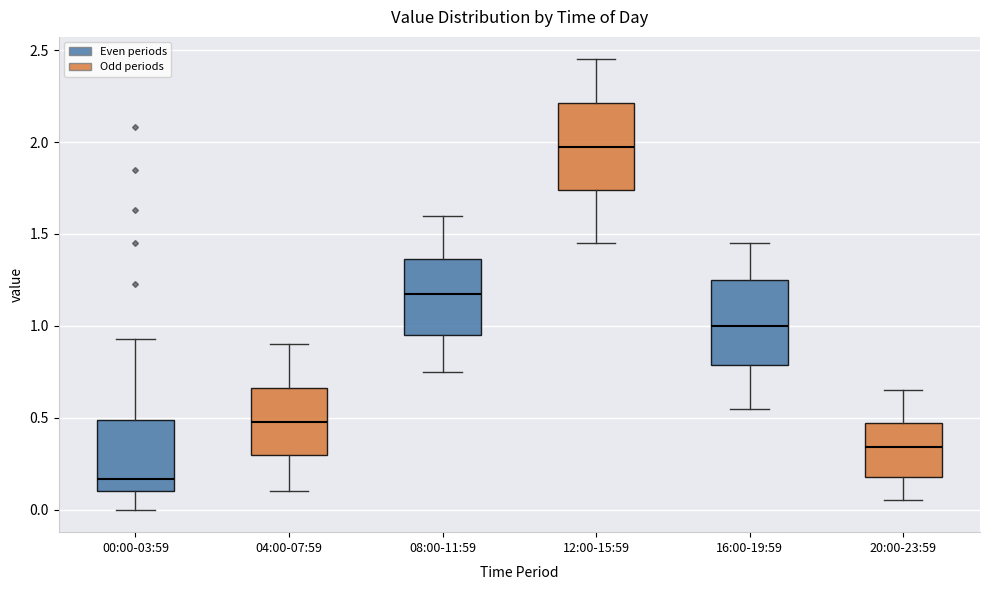

Which box's median line is the lowest?

00:00-03:59